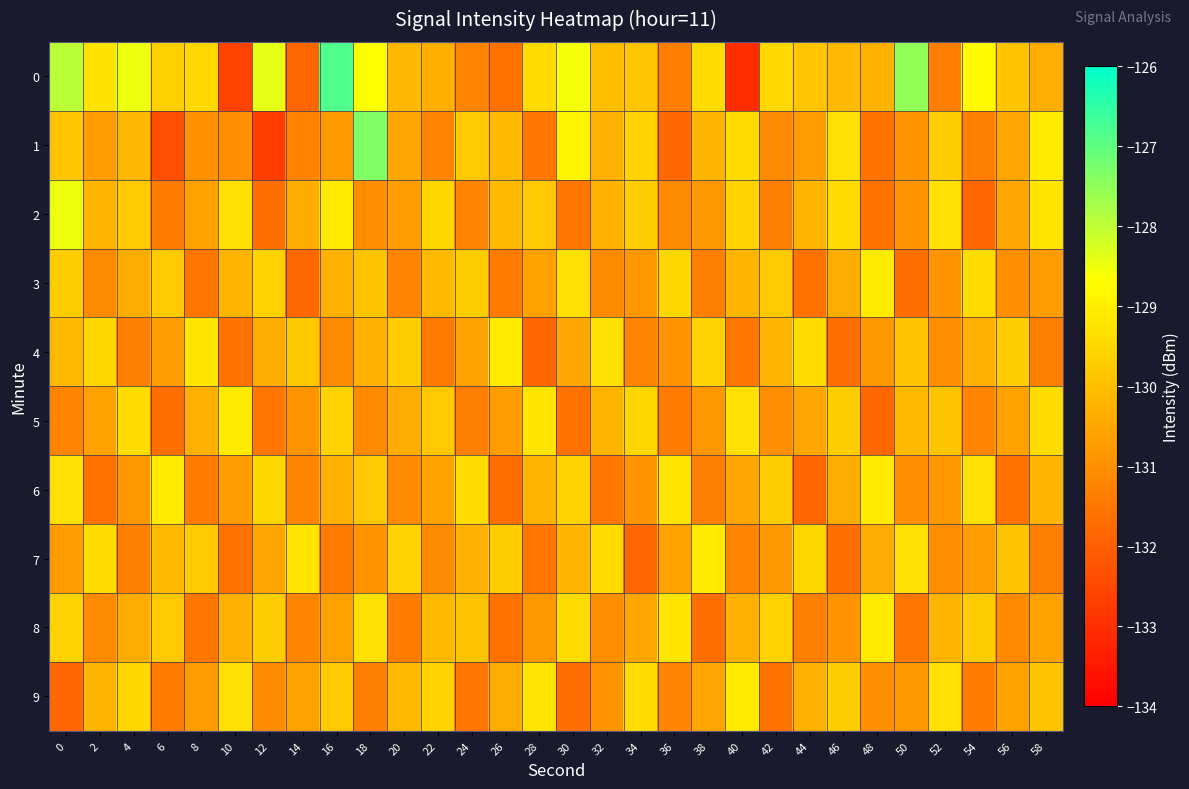

List the series in order of their peak value, highest first.

0, 1, 2, 3, 4, 5, 6, 7, 8, 9